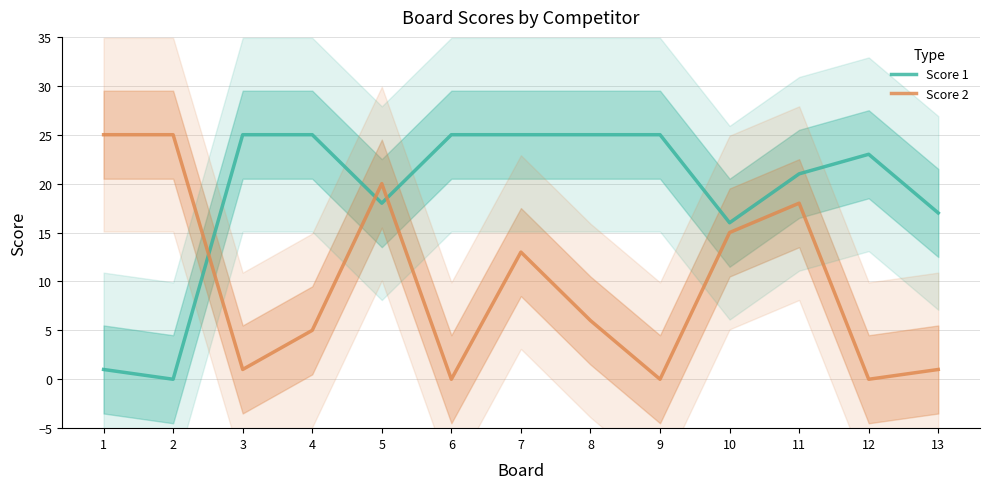

Which series has the largest range (max minus min)?

Score 1